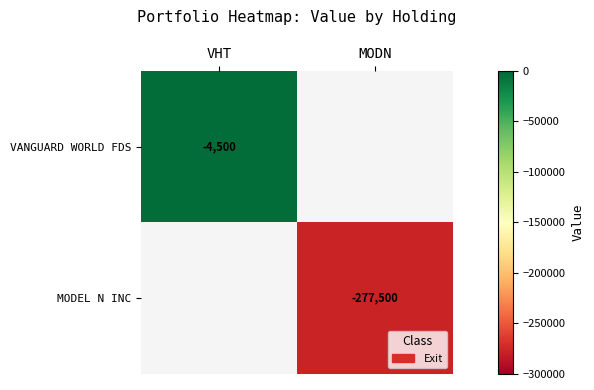

True or false: MODEL N INC has a value of -400151 at MODN.

False